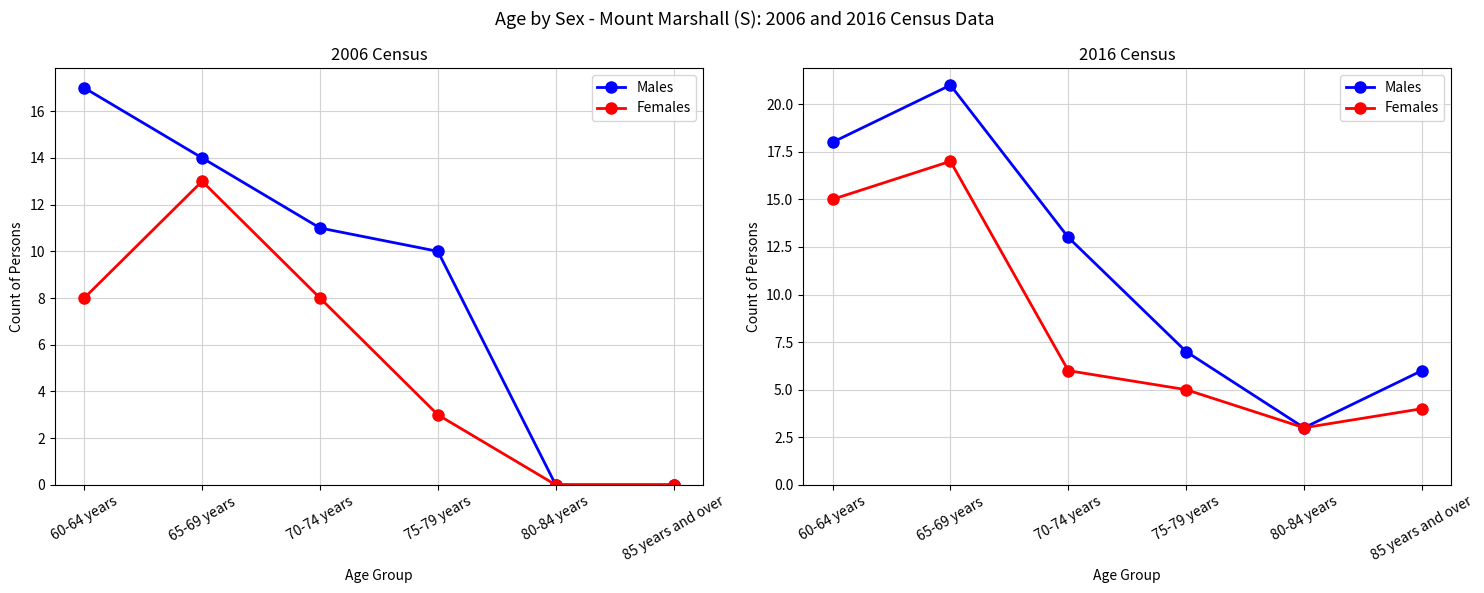

What is the difference between the highest and lowest values at 70-74 years?

7